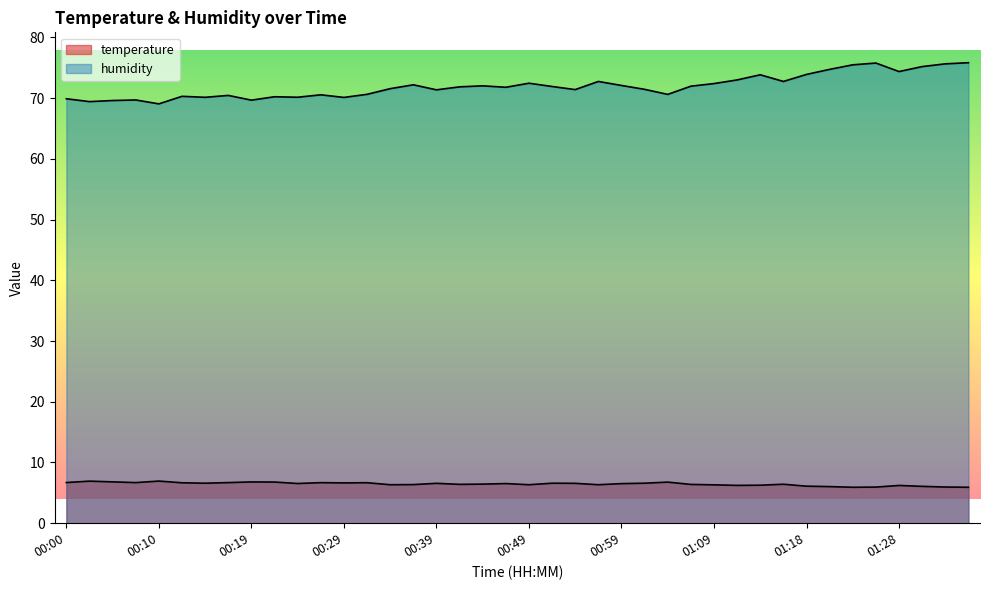

How many values in the temperature series are below 6?

4